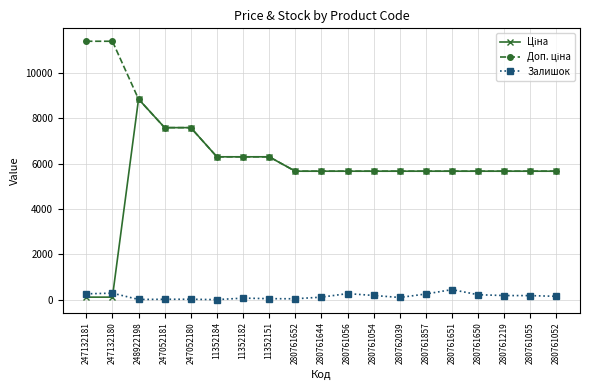

True or false: Залишок has a value of 20.0 at 247052181.

True